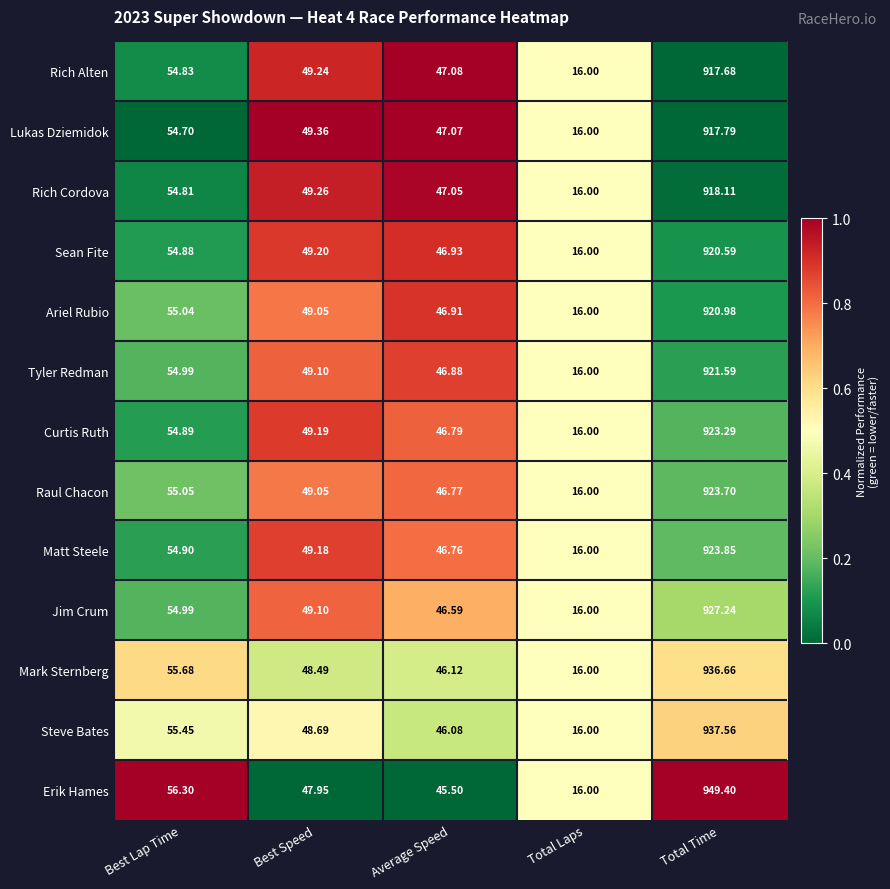

At which label does Tyler Redman reach its peak?

Total Time